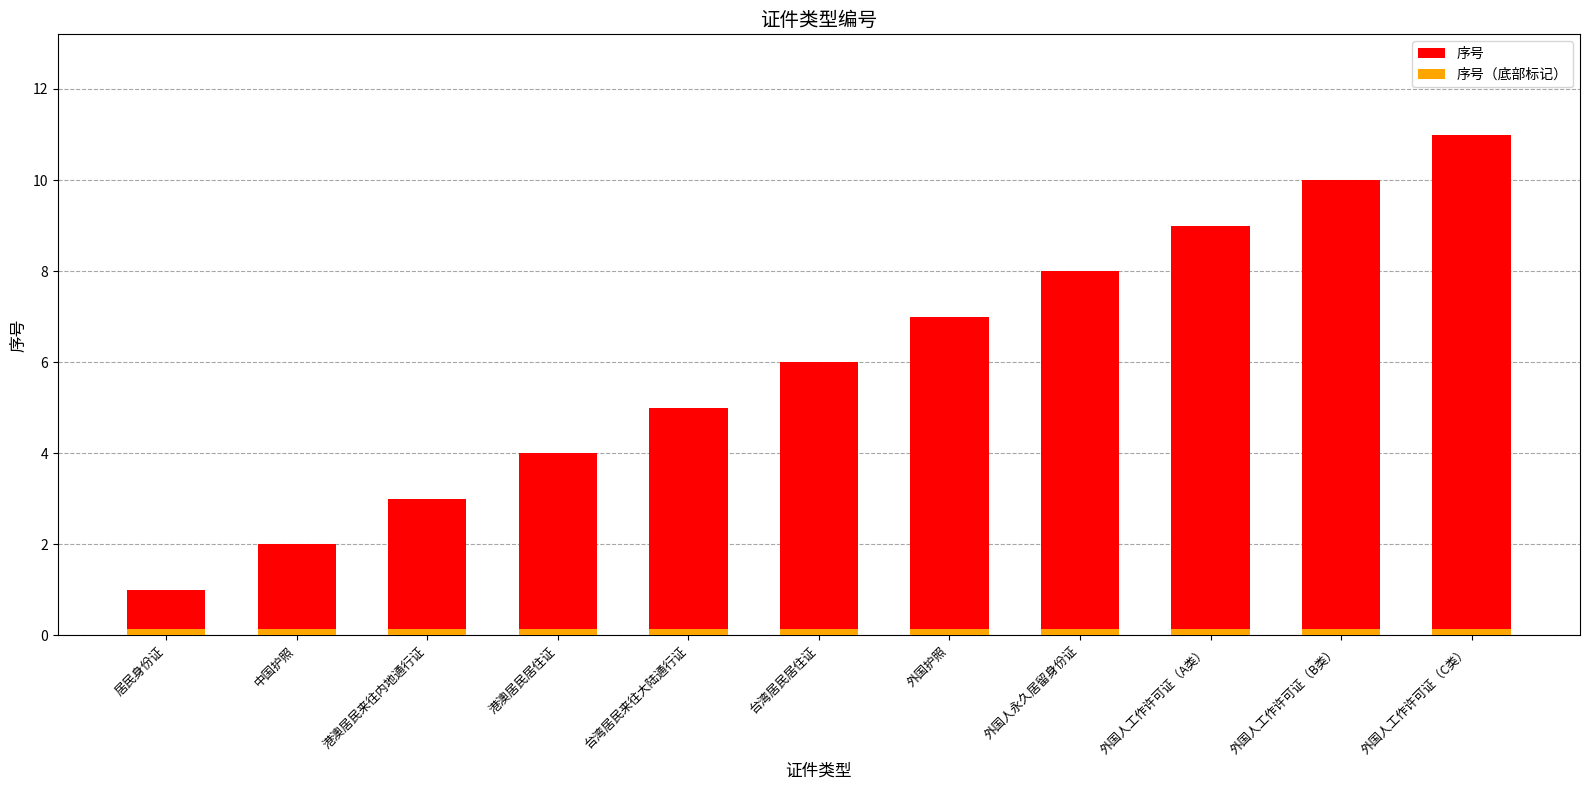

What is the smallest value displayed?

0.1